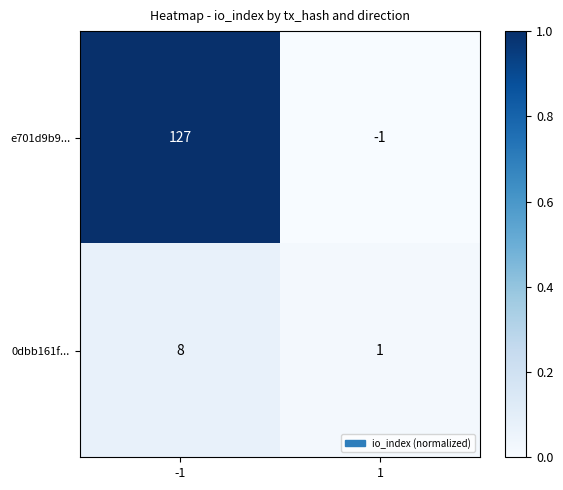

Reading right to left, what are all the values shown in this chart?

e701d9b9...: 1=-1	-1=127
0dbb161f...: 1=1	-1=8